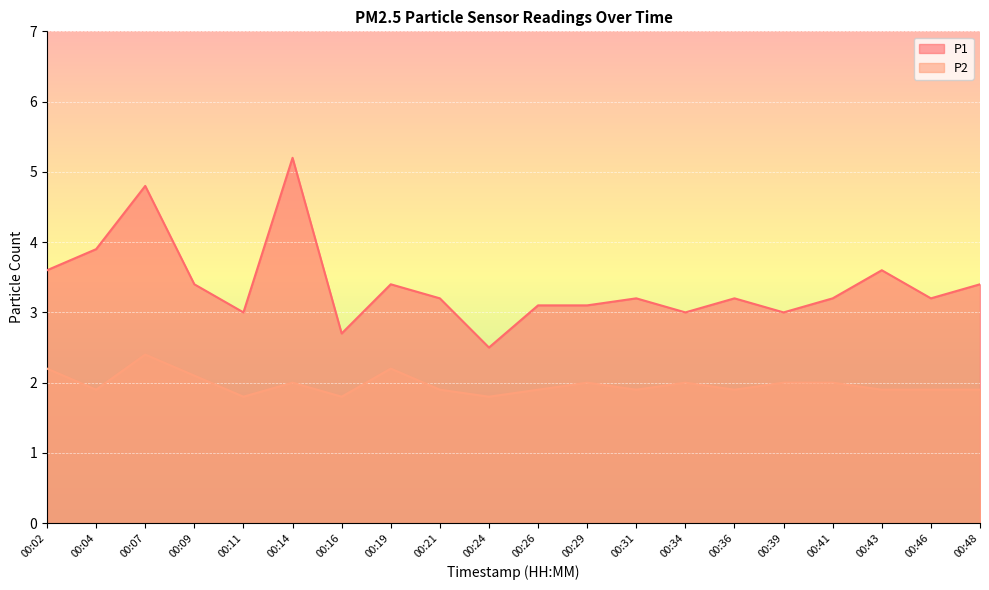

True or false: P2 and P1 cross at least once.

False